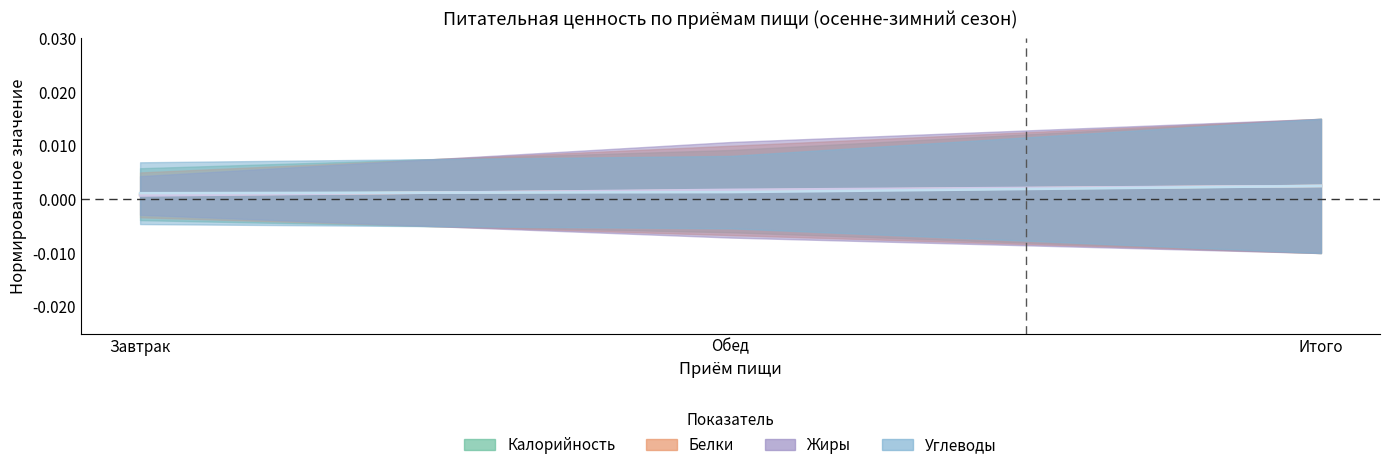

Does the chart display data point markers on the line(s)?

No